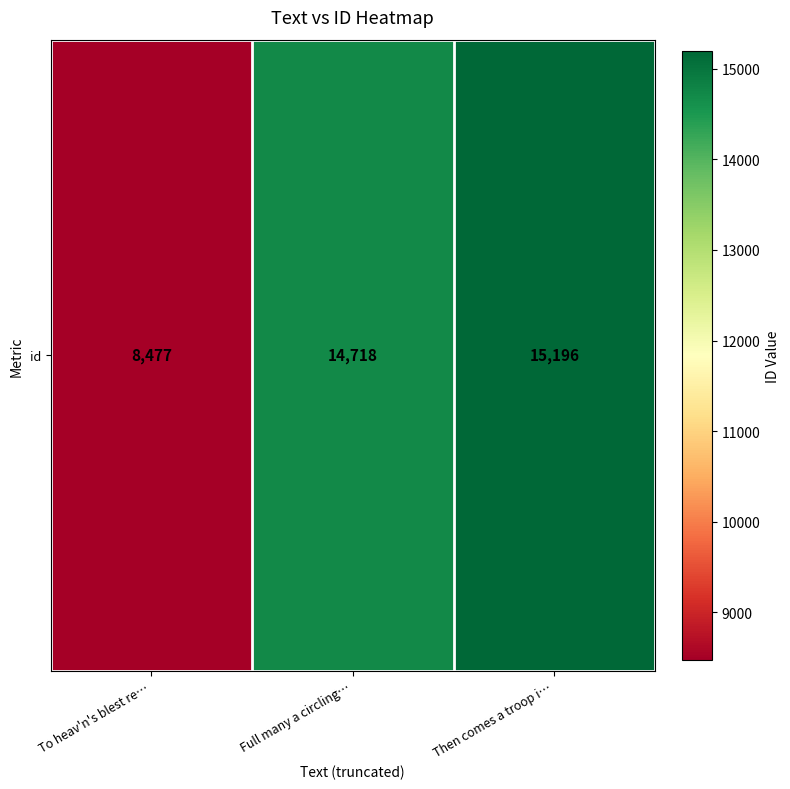

Is it true that the value at To heav'n's blest re… is 3057?

False